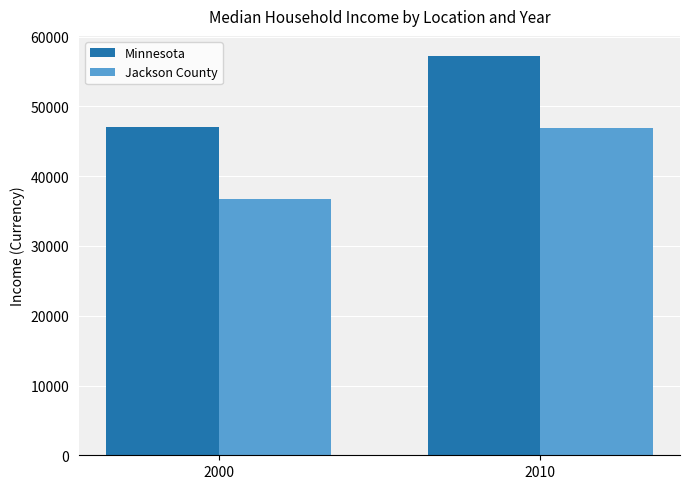

What is the average value of the Minnesota series?

52177